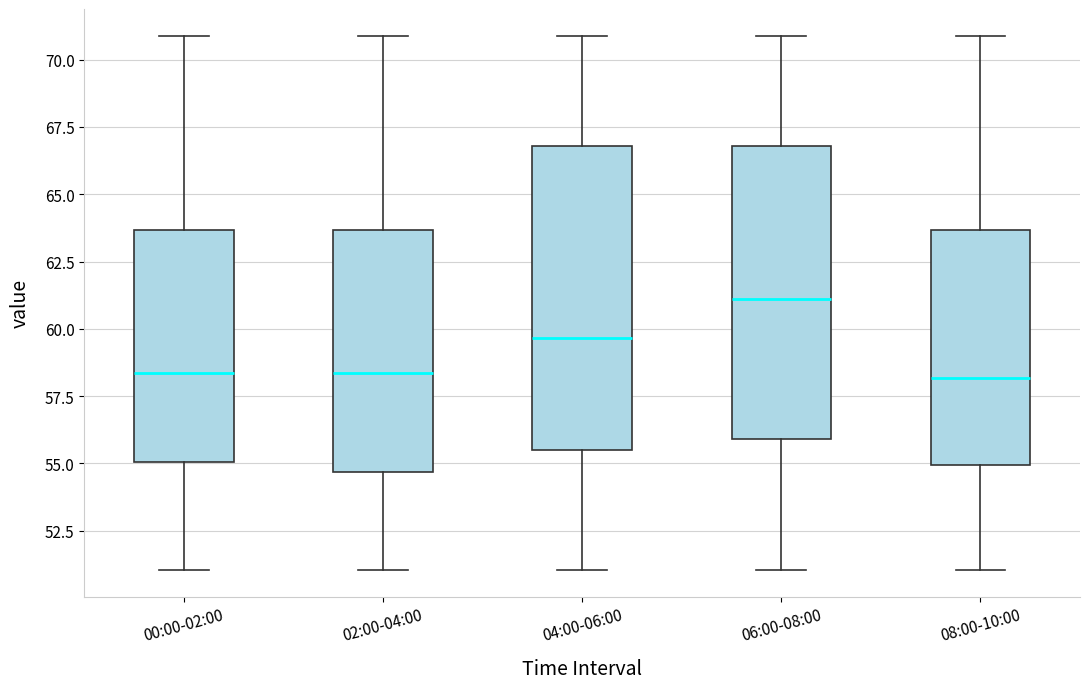

Reading left to right, transcribe this box plot: for each box, give where its median line is, the range the box spans, and where its two whiskers end, as read against the y-axis. The values are not printed on the chart, so give them approximately, as read against the axis.

00:00-02:00: median 58.5, box 55.0 to 63.5, whiskers 51.0 to 71.0
02:00-04:00: median 58.5, box 54.5 to 63.5, whiskers 51.0 to 71.0
04:00-06:00: median 59.5, box 55.5 to 67.0, whiskers 51.0 to 71.0
06:00-08:00: median 61.0, box 56.0 to 67.0, whiskers 51.0 to 71.0
08:00-10:00: median 58.0, box 55.0 to 63.5, whiskers 51.0 to 71.0